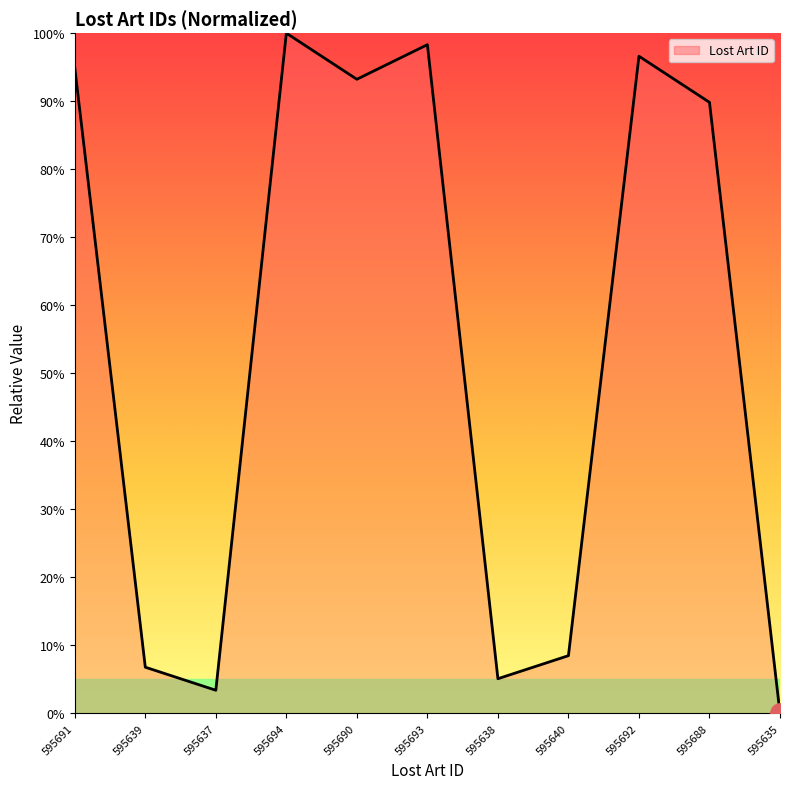

What is the sum of the values at 595635 and 595691?

94.9